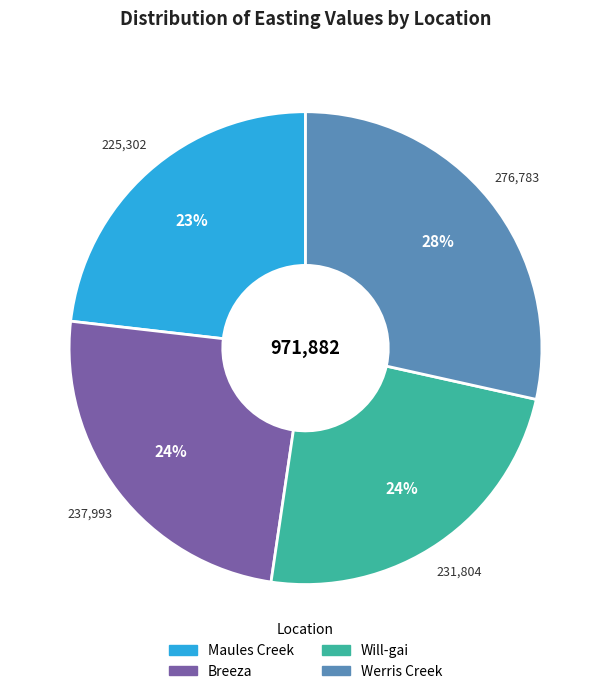

Between Werris Creek and Will-gai, which is larger?

Werris Creek